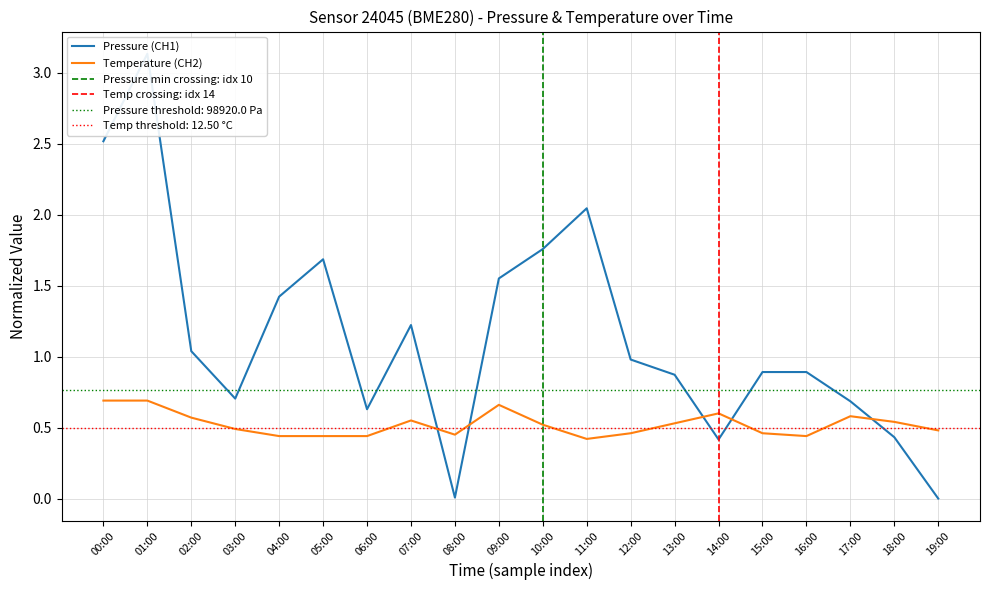

Count the temperature values in the range 0 to 1.

20